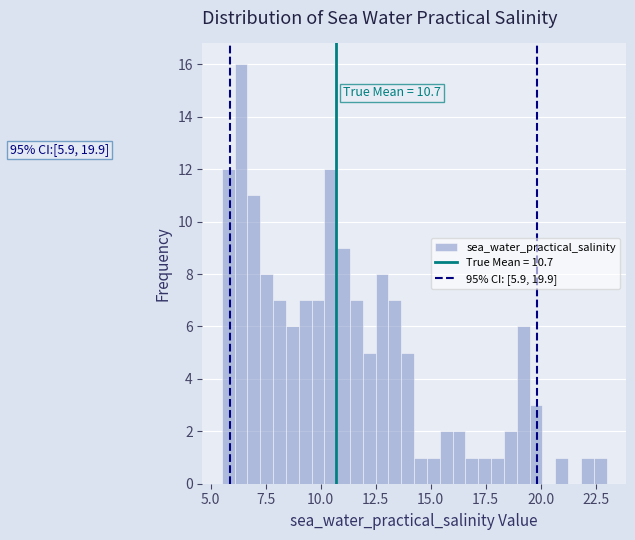

Around what value on the x-axis is the tallest bar? Give the approximate position of its centre, as read against the axis.

6.5